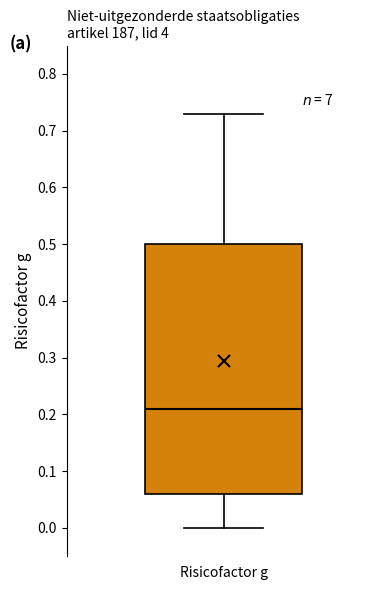

Where is the upper edge of the box for Risicofactor g on the y-axis? The values are not printed on the chart, so give them approximately, as read against the axis.

0.50